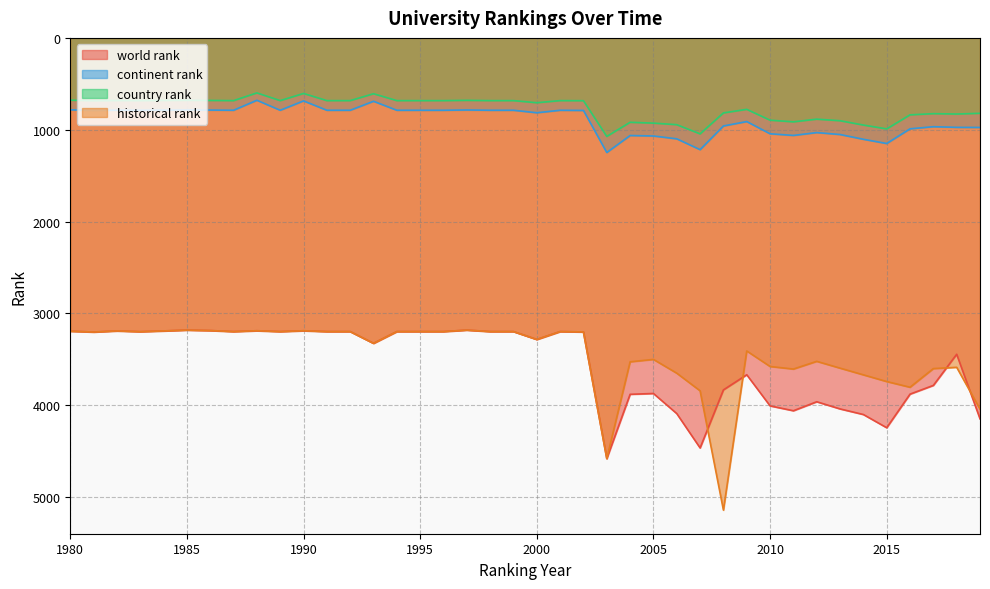

At how many categories does at least one series exceed 2338?

40